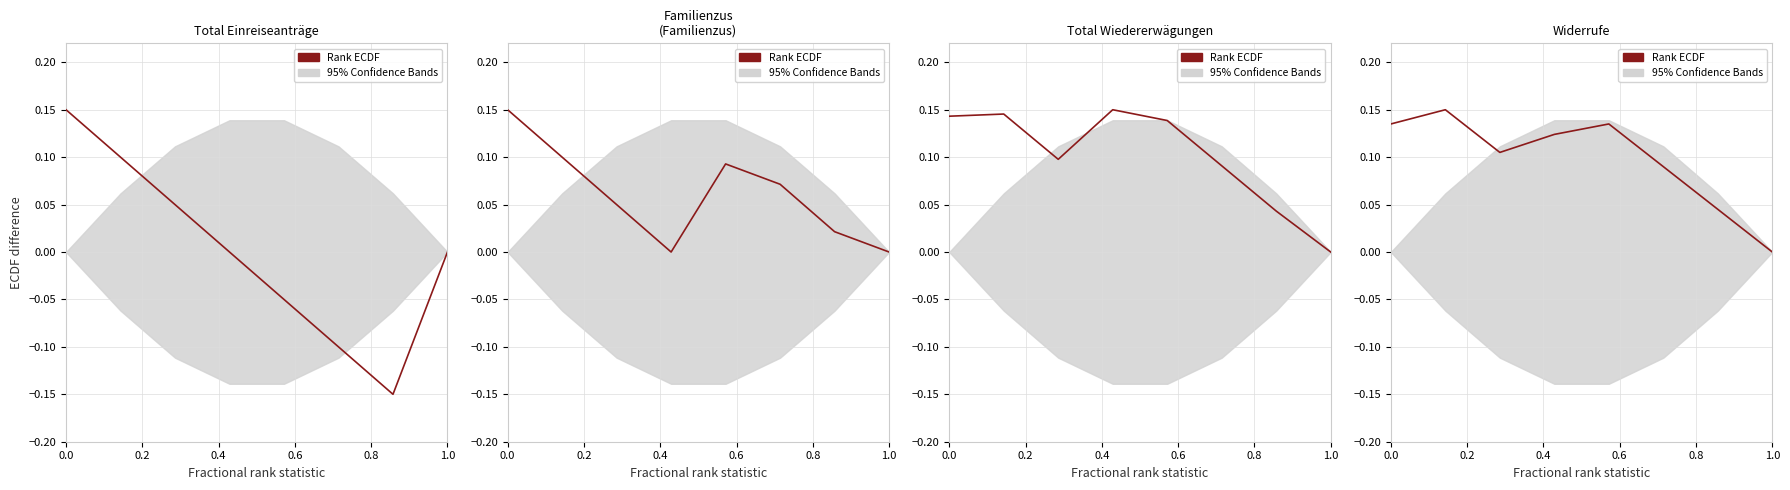

How many lines are shown in the chart?

1